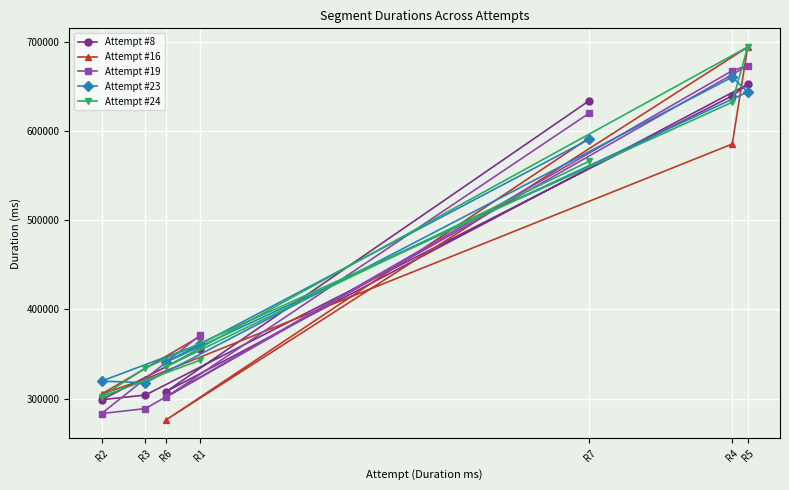

Reading left to right, transcribe all the data shown in this chart.

Attempt #8: 355346	298653	304014	639532	652478	307915	634332
Attempt #16: 369982	305014	321966	585529	694314	276229	592596
Attempt #19: 371309	283188	288783	667768	673427	301806	620350
Attempt #23: 361197	319619	317771	660549	643848	340968	591023
Attempt #24: 343154	302168	334385	632387	694375	335932	566426